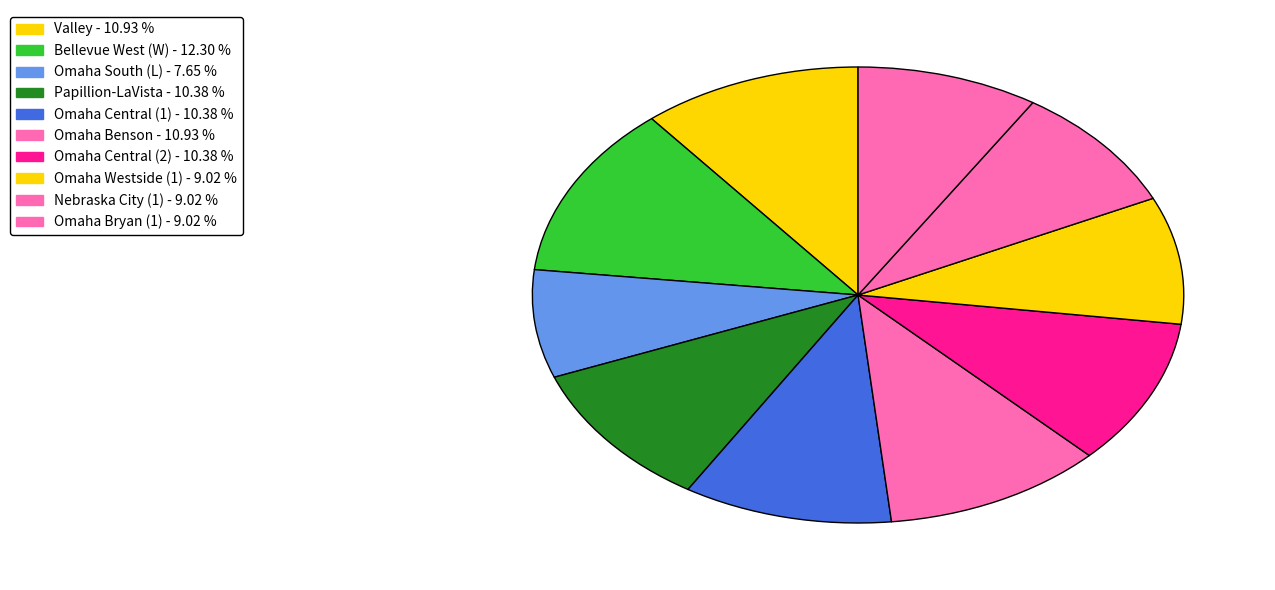

Approximately how many times larger is the value at Omaha Westside (1) compared to Valley?

0.8